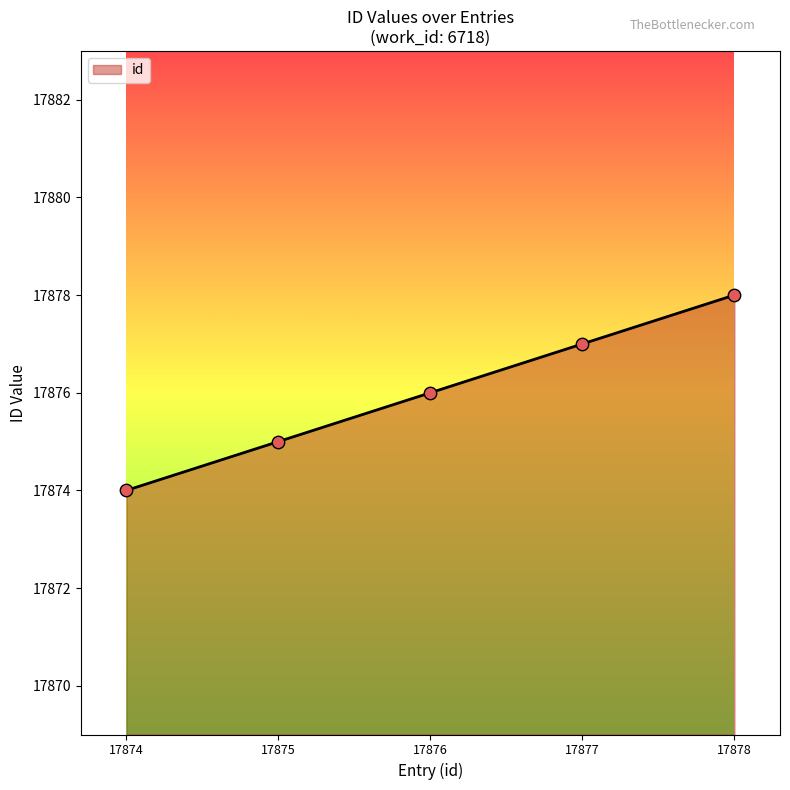

What is the ratio of the value at 17874 to the value at 17878?

1.0